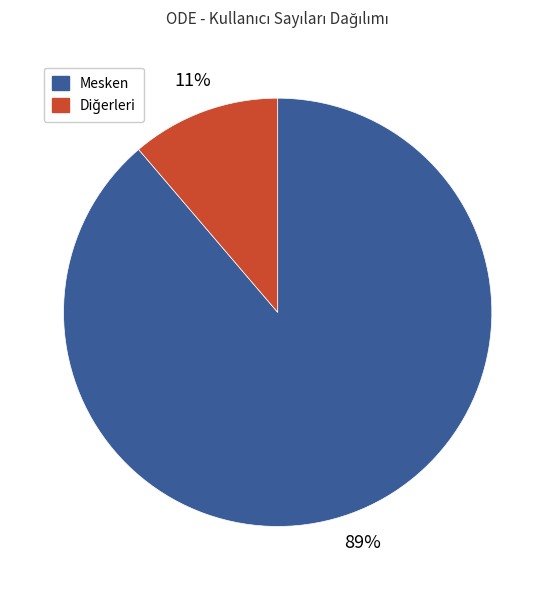

Count the number of slices in the pie.

2